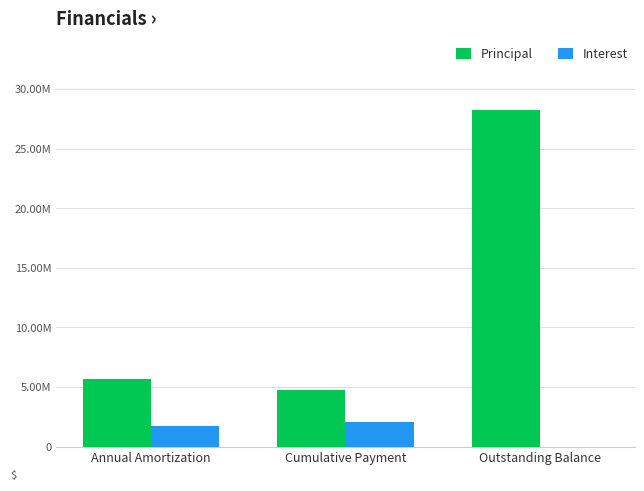

Are the bars grouped side by side (vs. stacked)?

Yes